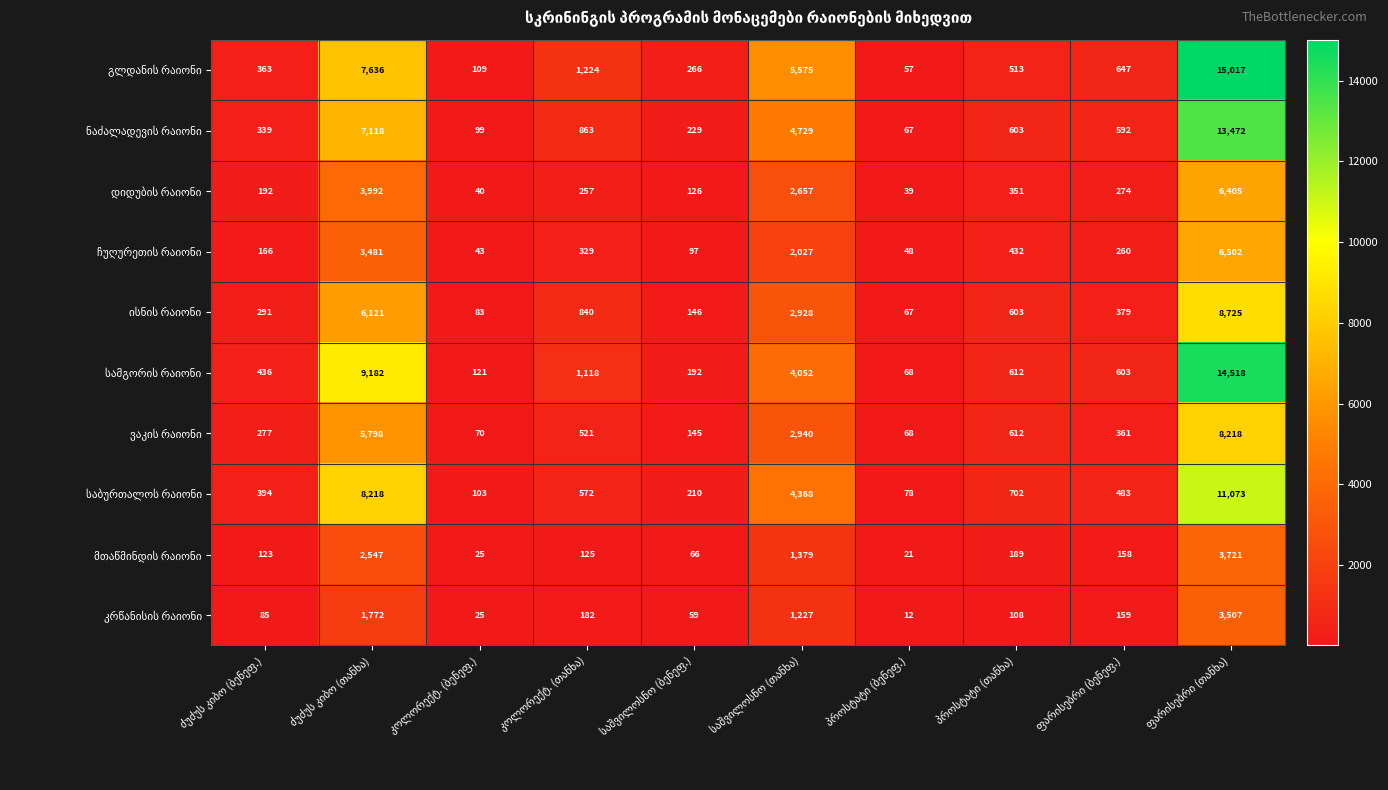

At how many categories does at least one series exceed 2139?

3